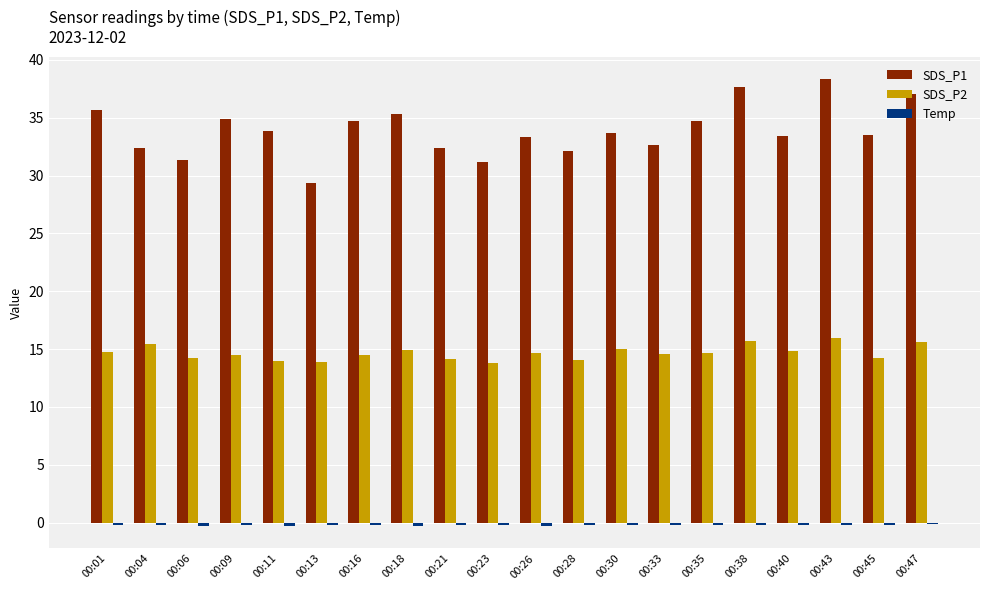

True or false: SDS_P1 has a value of 18.4 at 00:23.

False